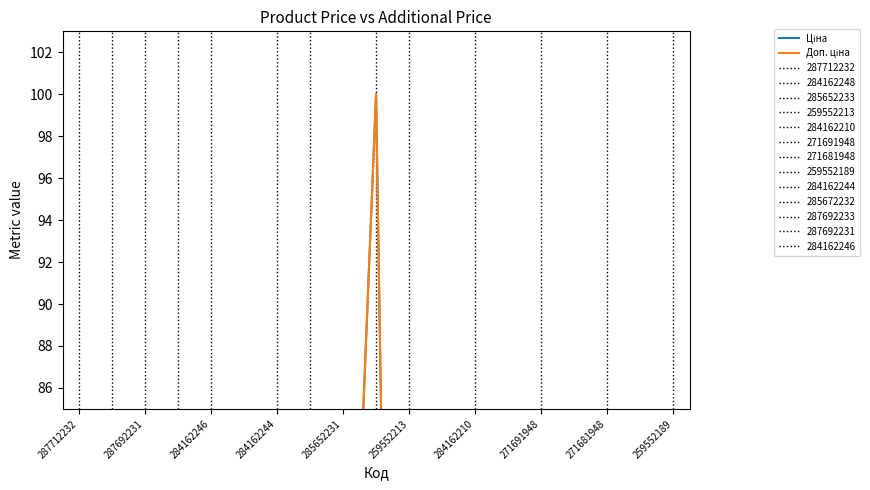

What is the sum of the Доп. ціна values at 259552189 and 284162244?

115.4